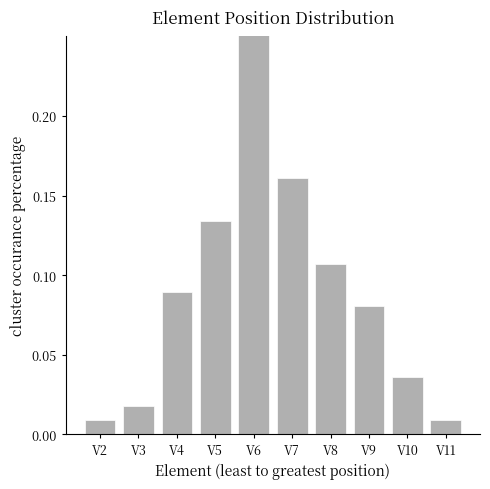

How many distinct data groups are displayed?

1